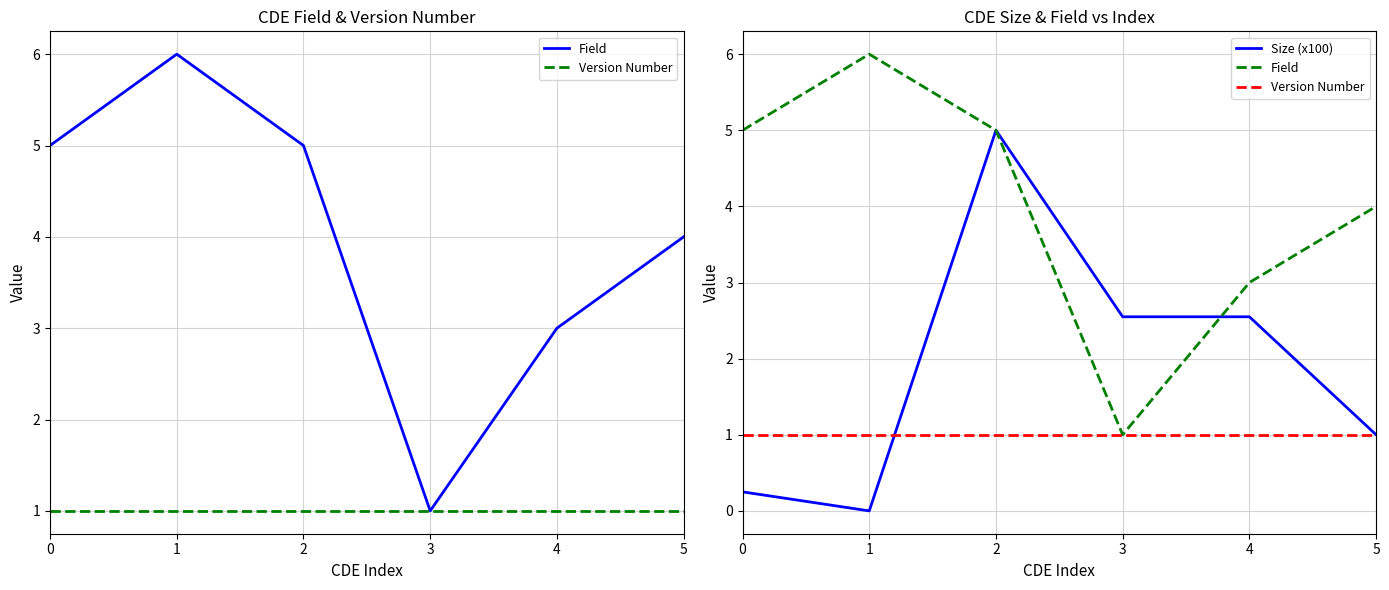

What value does the Field series have at 1?

6.0